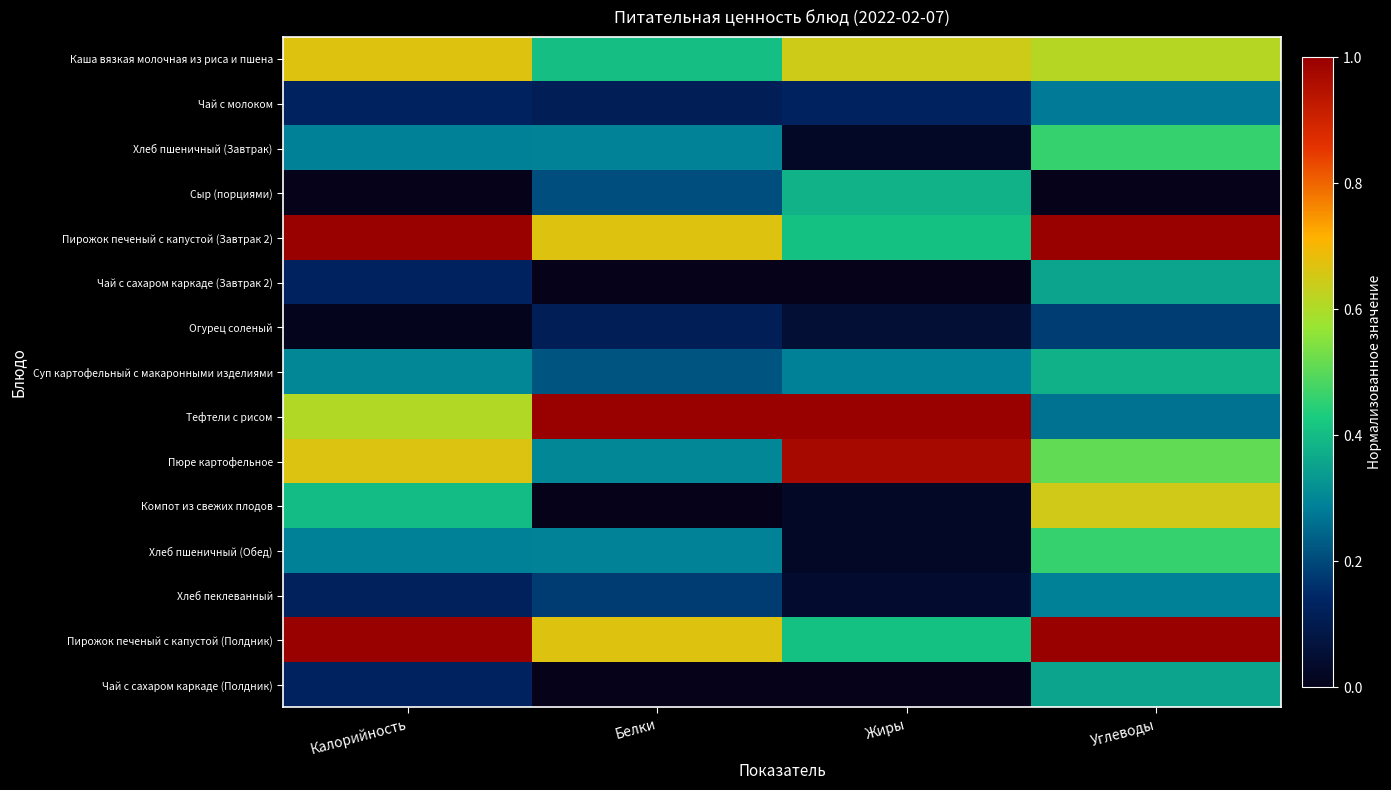

What is the difference between the highest and lowest values at Углеводы?

1.0